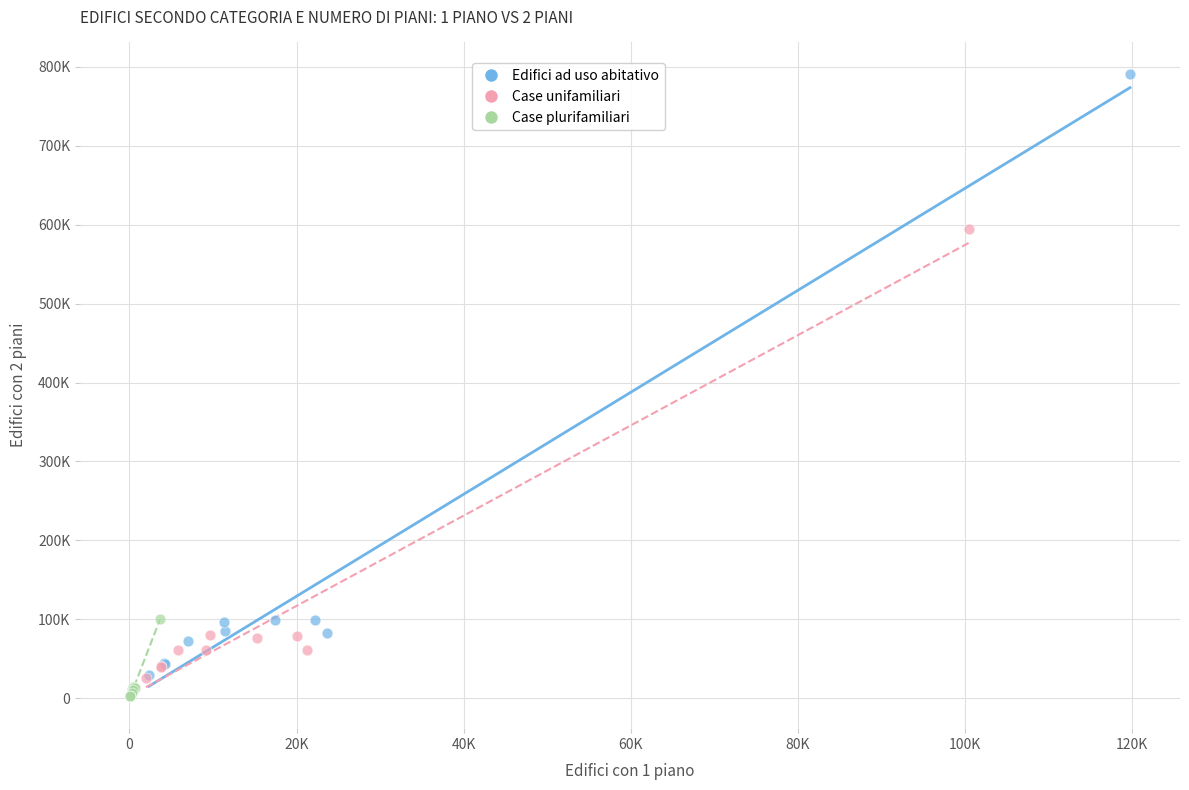

Which series reaches the minimum Y coordinate?

Case plurifamiliari